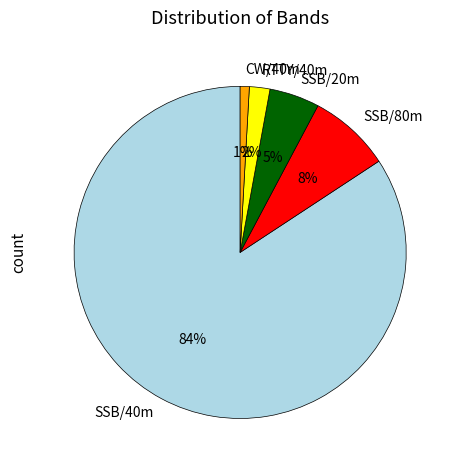

Is the sum of RTTY/40m and SSB/80m greater than half?

No